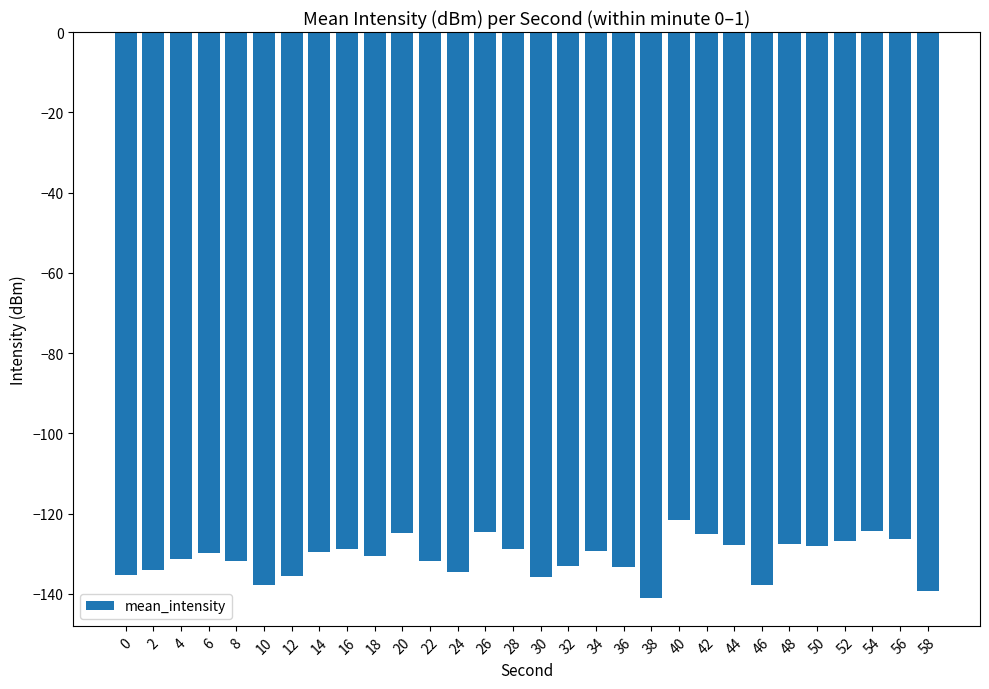

Is it true that the value at 8 is -131.8?

True